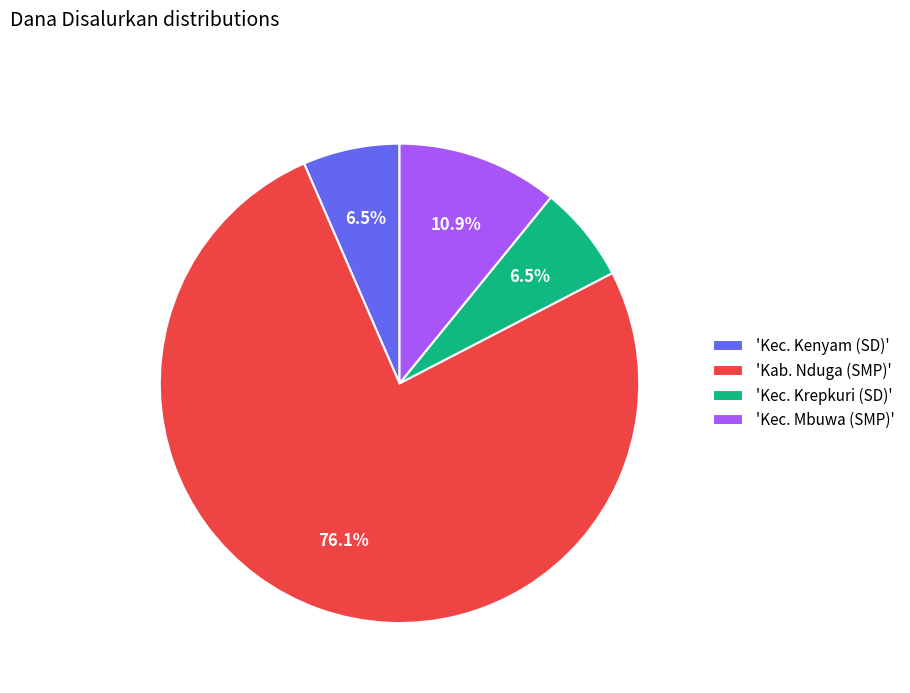

Which slice is the largest?

'Kab. Nduga (SMP)'